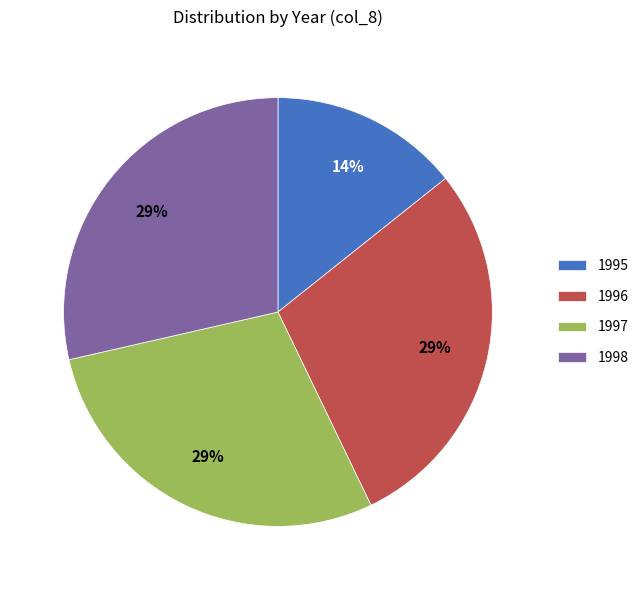

Count the number of slices in the pie.

4